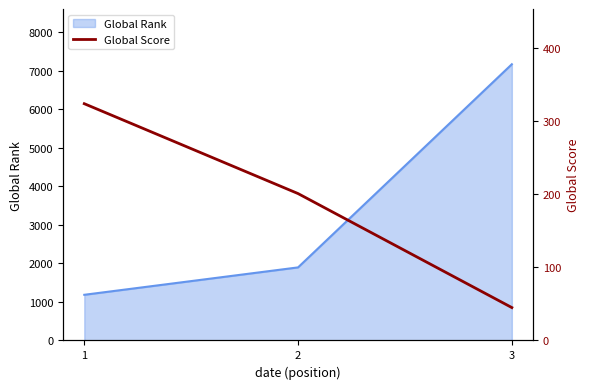

The value of Global Rank at 3 is 7168. True or false?

True